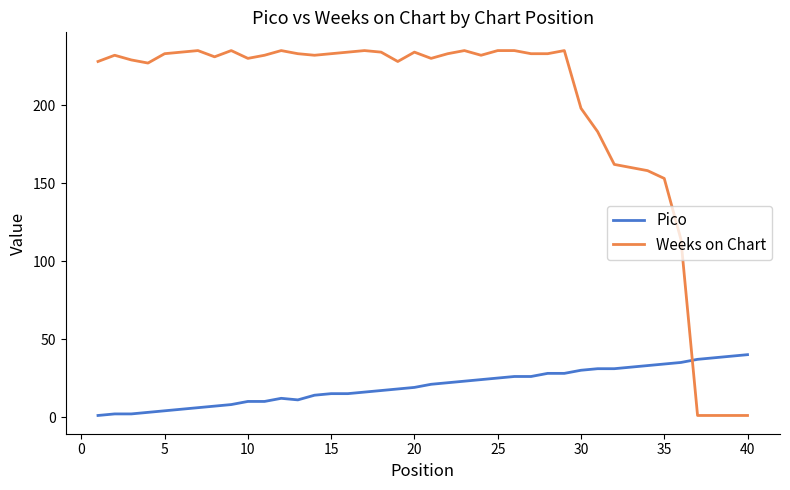

Rank the series by their average value, from lowest to highest.

Pico, Weeks on Chart